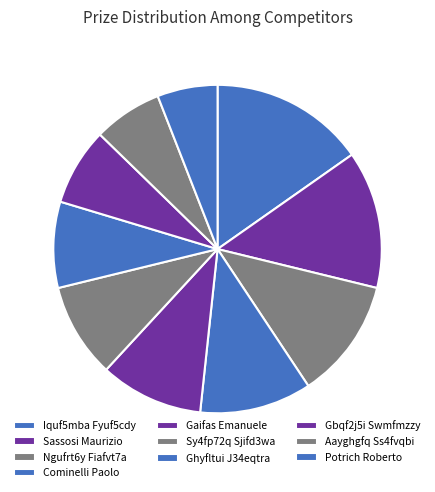

To the nearest percent, what is the difference between the largest and smallest slice percentages?

9%